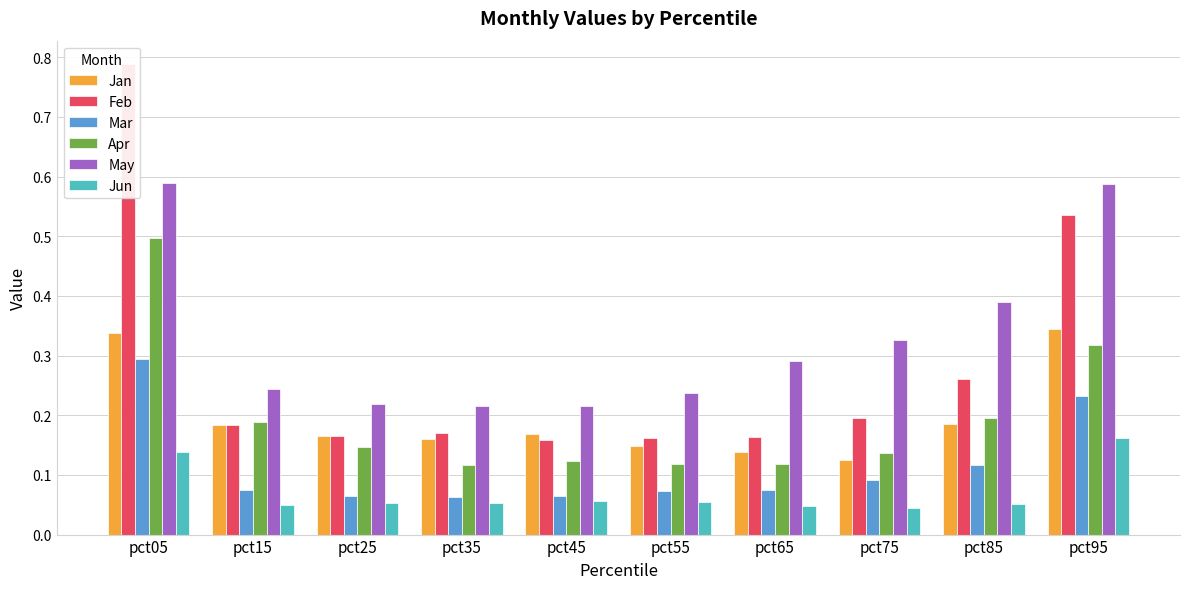

What are all the series names shown in the legend?

Jan, Feb, Mar, Apr, May, Jun